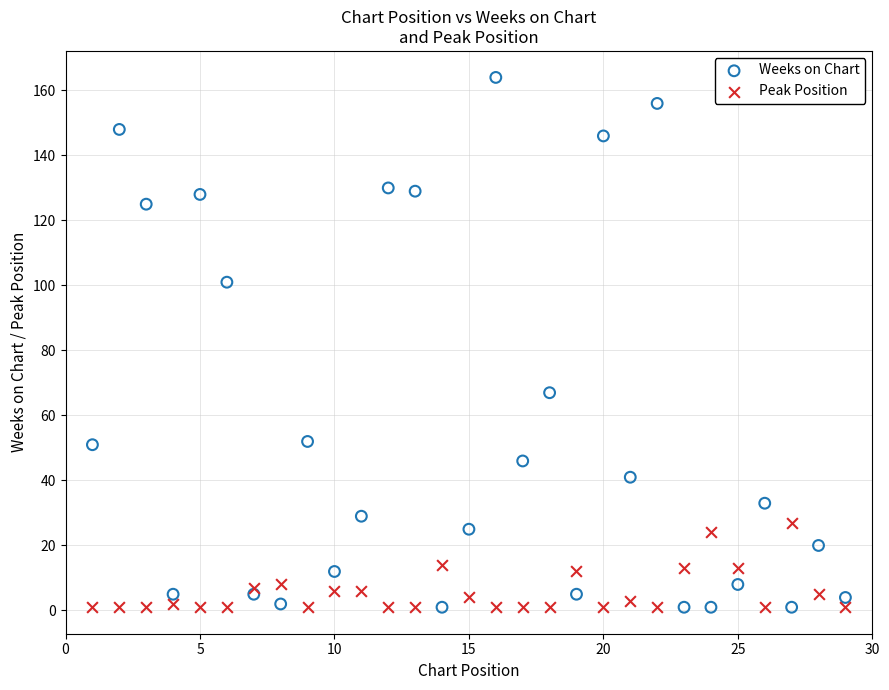

What is the X range (max minus min) for the scatter plot?

28